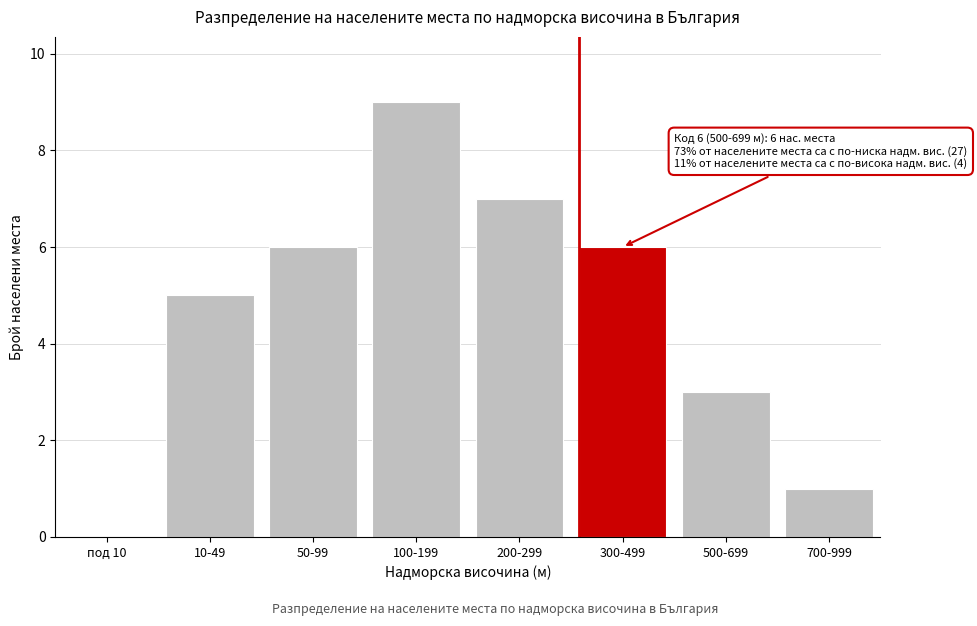

What is the sum of all values?

37